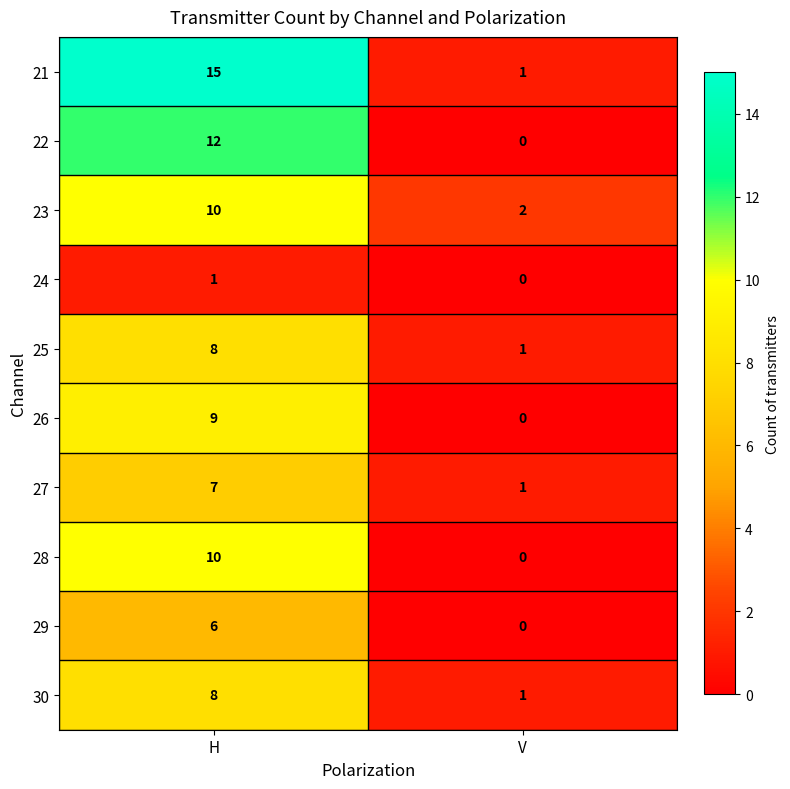

At which category is the sum across all series the highest?

H